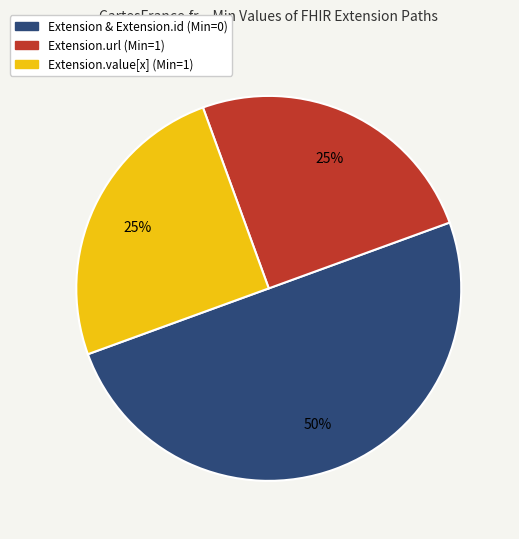

To the nearest percent, what is the average slice percentage?

33%